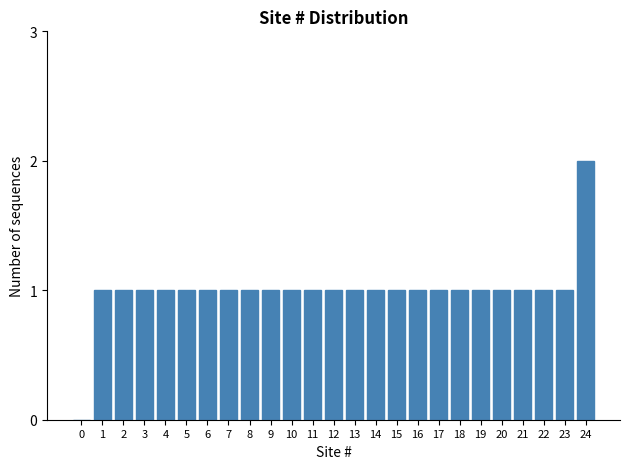

Reading right to left, transcribe all the data shown in this chart.

24=2	23=1	22=1	21=1	20=1	19=1	18=1	17=1	16=1	15=1	14=1	13=1	12=1	11=1	10=1	9=1	8=1	7=1	6=1	5=1	4=1	3=1	2=1	1=1	0=0